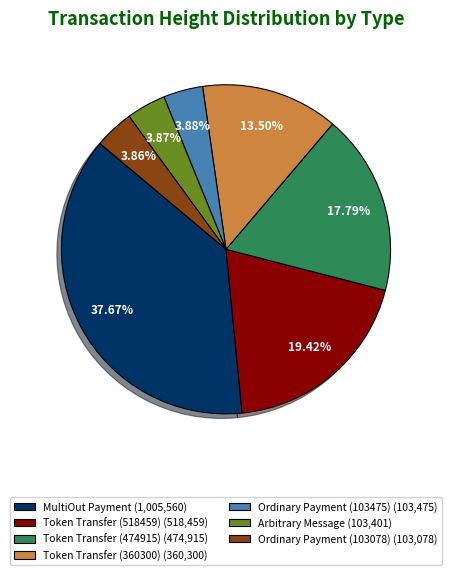

What is the largest slice in the pie chart?

MultiOut Payment